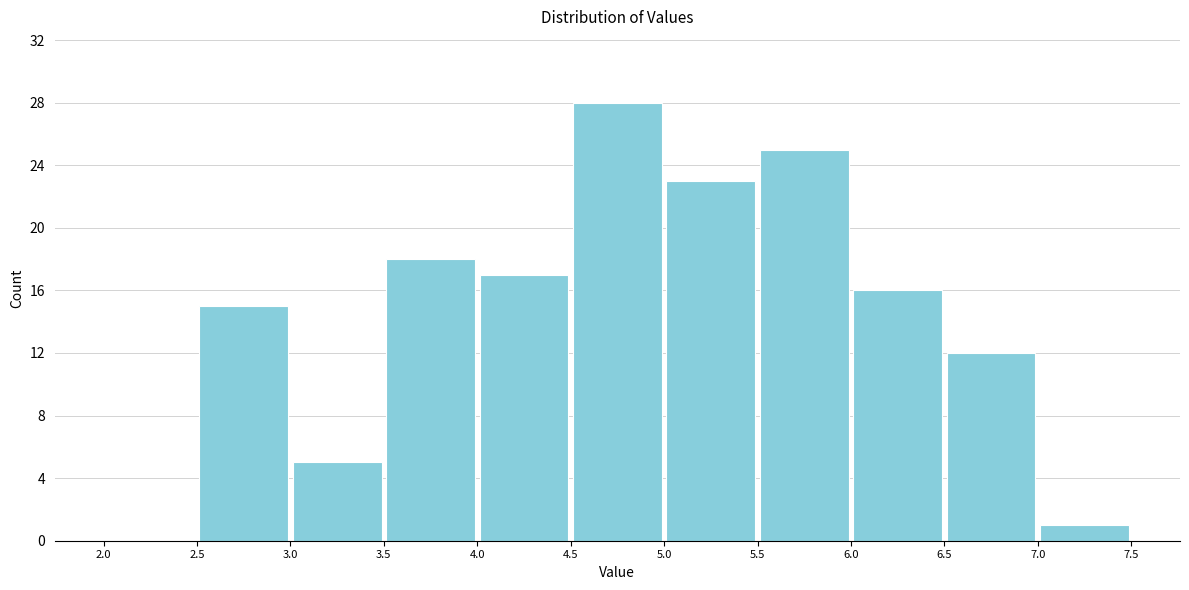

How tall is the bar that spans 3.5 to 4.0 on the x-axis? The values are not printed on the chart, so give them approximately, as read against the axis.

18